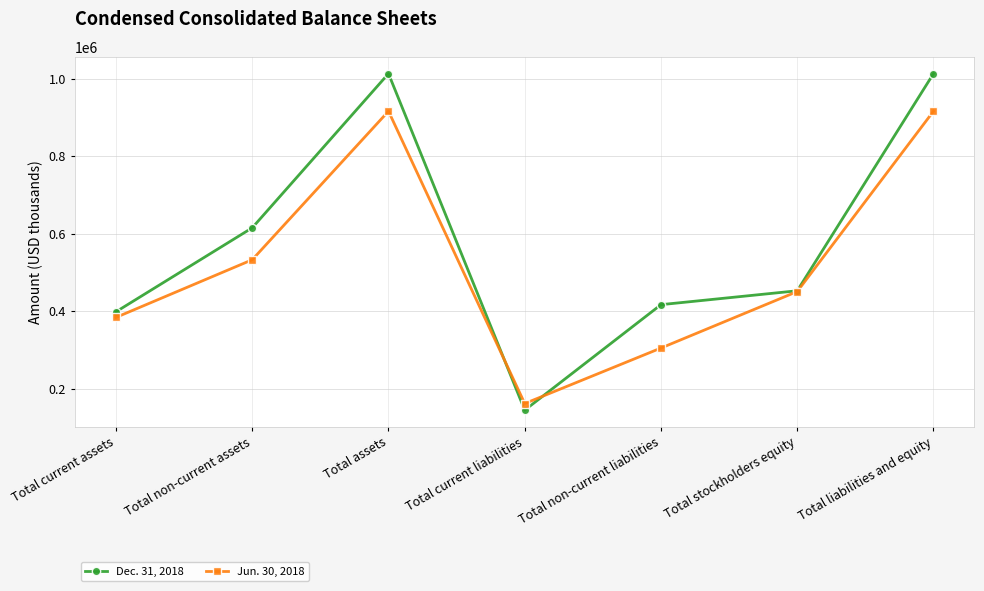

What is the sum of all Dec. 31, 2018 values?

4056208